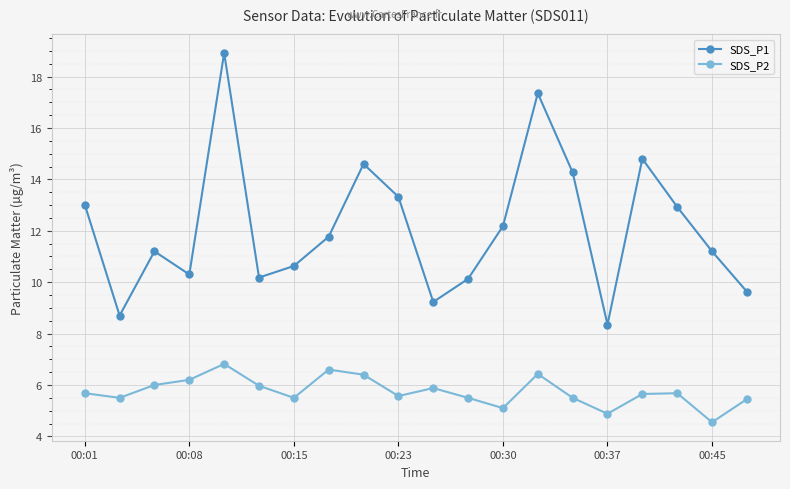

Does the chart have visible grid lines?

Yes